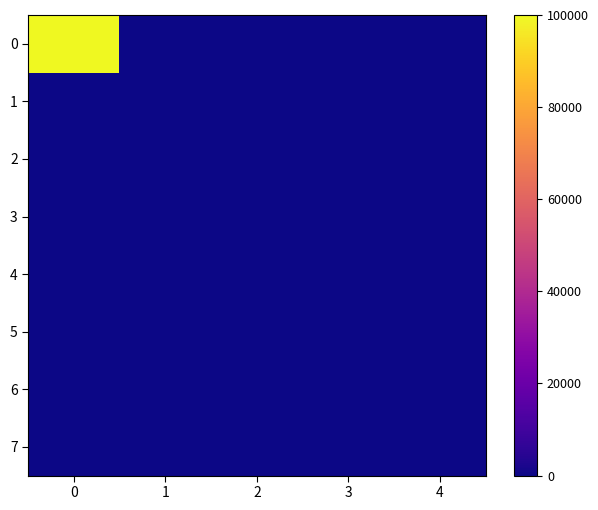

Reading right to left, extract all data points from this chart.

0: 4=0	3=0	2=0	1=0	0=100000
1: 4=0	3=0	2=0	1=0	0=0
2: 4=0	3=0	2=0	1=0	0=0
3: 4=0	3=0	2=0	1=0	0=0
4: 4=0	3=0	2=0	1=0	0=0
5: 4=0	3=0	2=0	1=0	0=0
6: 4=0	3=0	2=0	1=0	0=0
7: 4=0	3=0	2=0	1=0	0=0